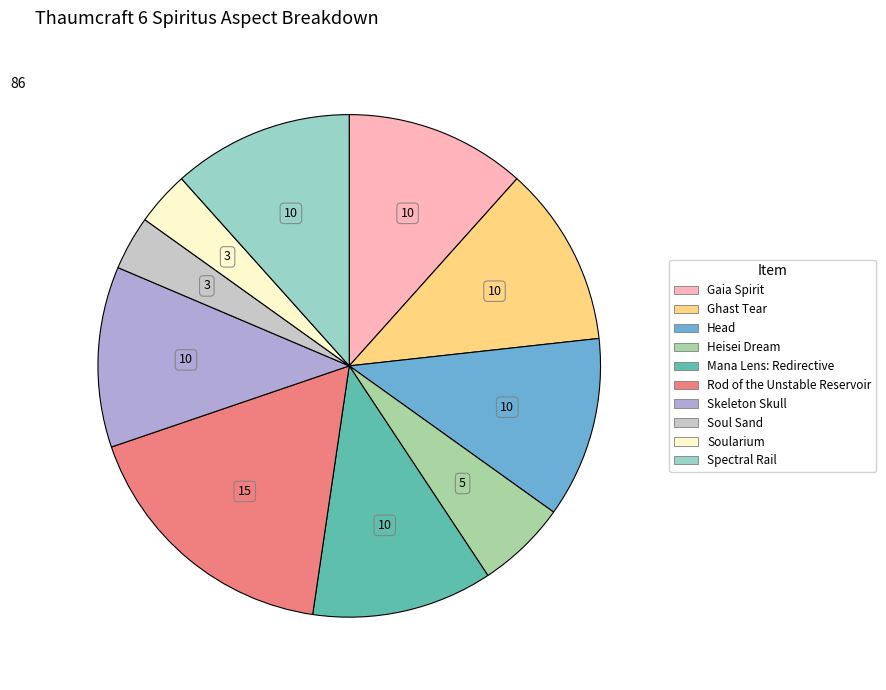

Approximately how many times larger is the value at Mana Lens: Redirective compared to Spectral Rail?

1.0